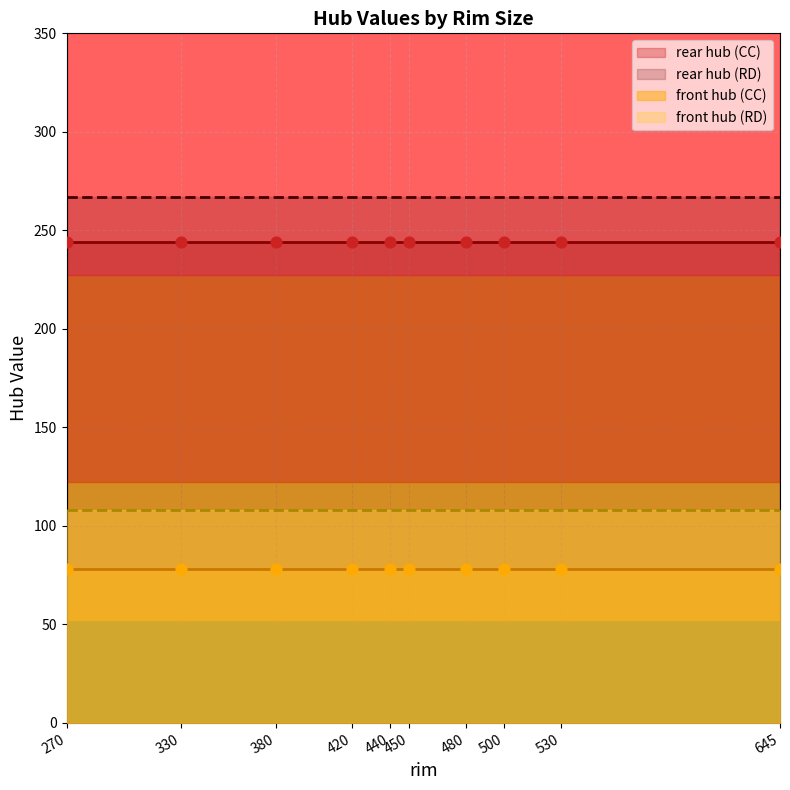

Is the value of rear hub at 270 greater than the value of front hub at 270?

Yes